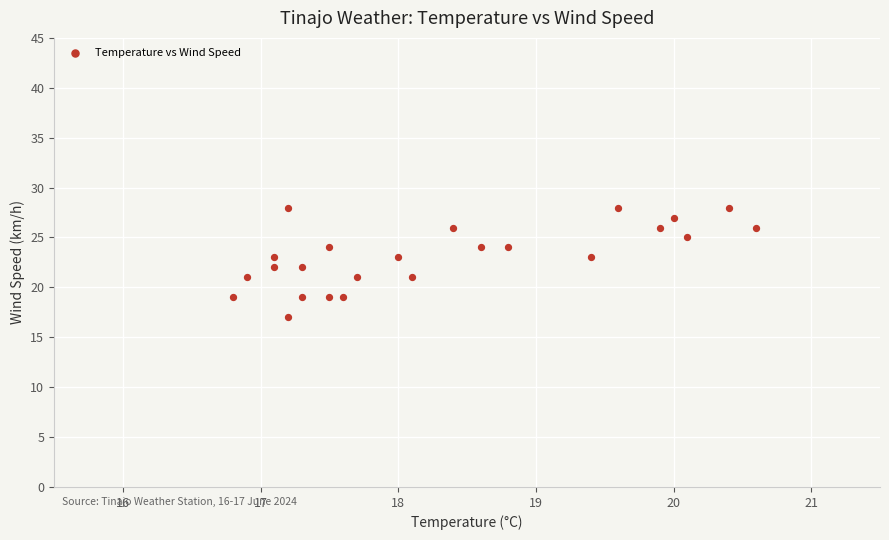

What is the range of Y values (max minus min)?

11